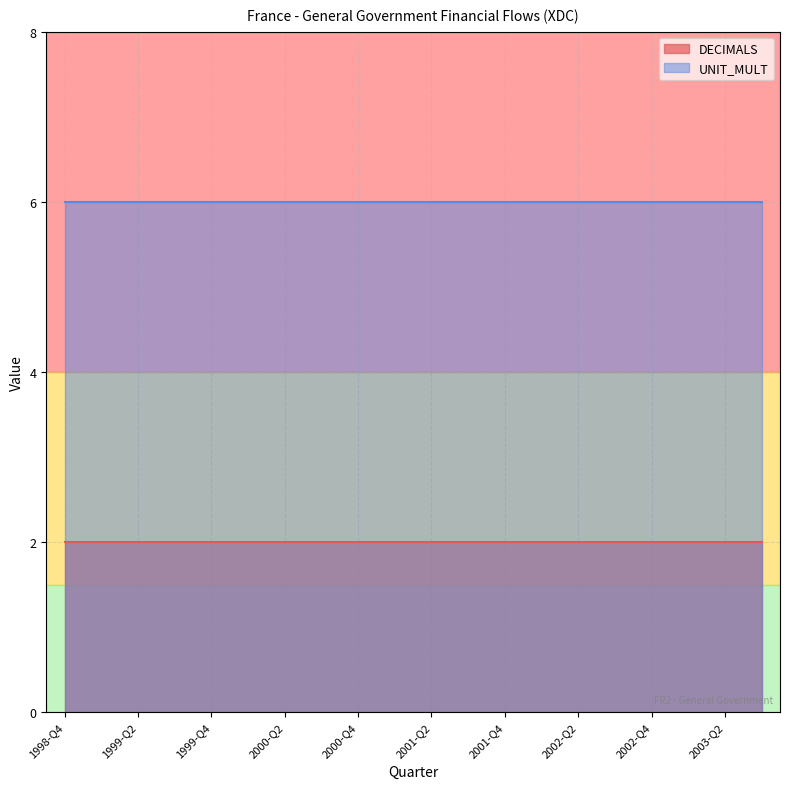

Which series changed the most between 2000-Q3 and 2003-Q3?

DECIMALS